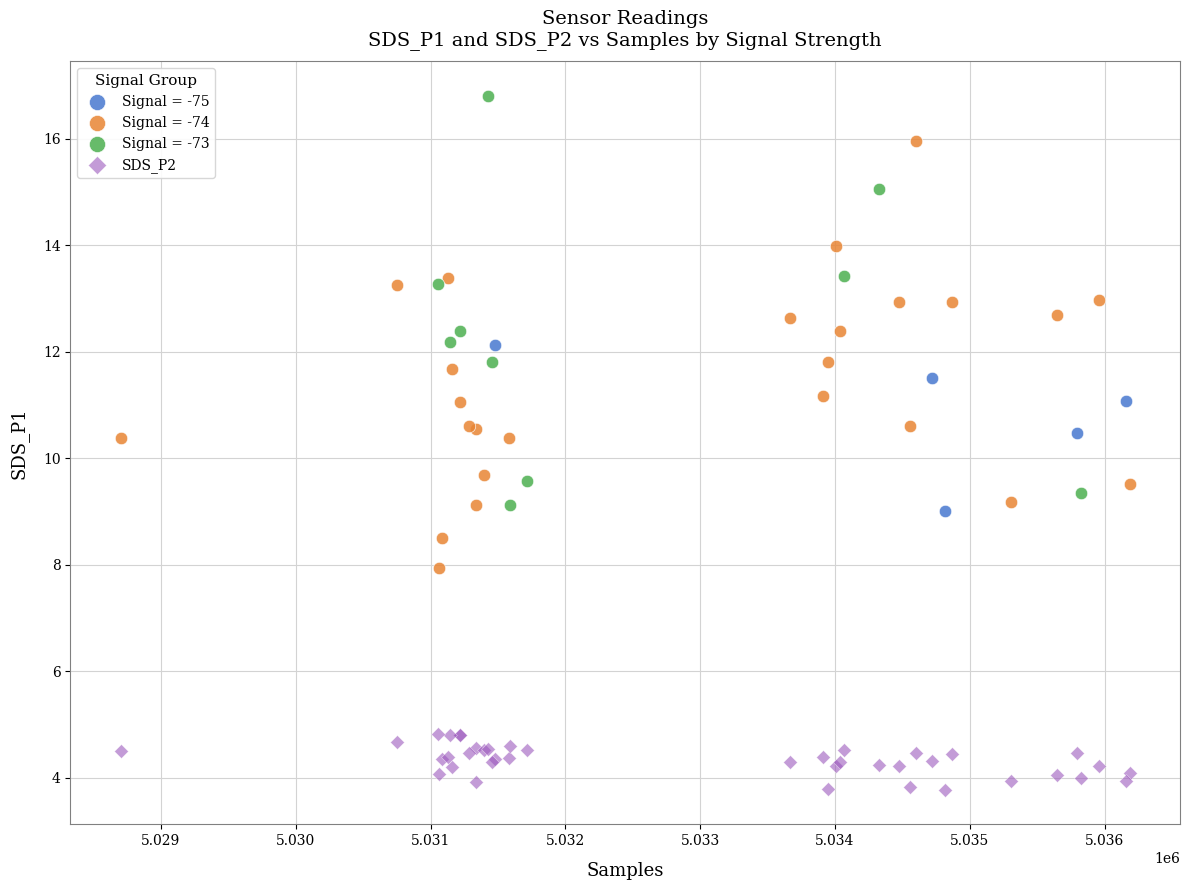

Which series contains the highest Y value?

Signal = -73